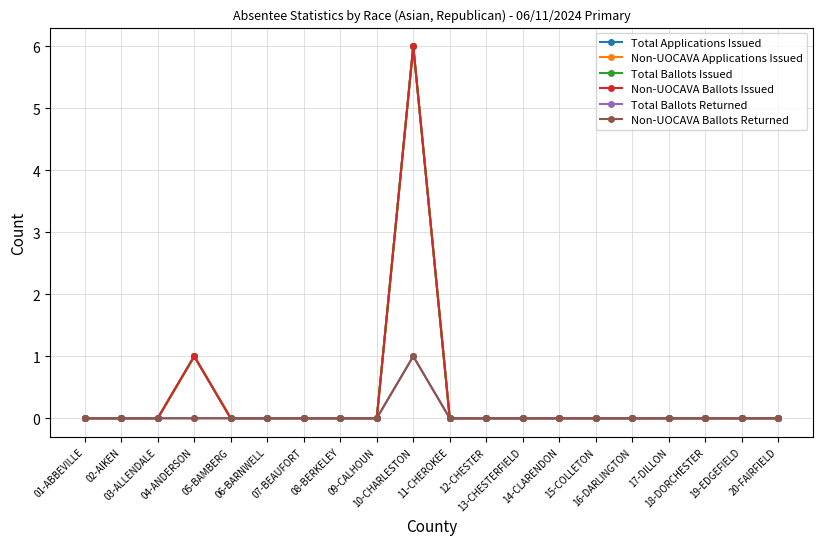

Does the chart have visible grid lines?

Yes